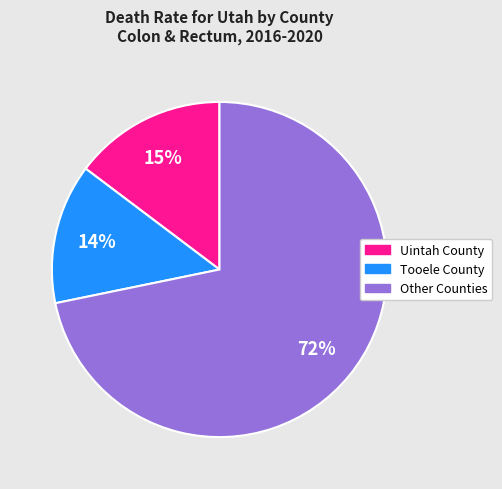

Is there a majority slice in this chart?

Yes